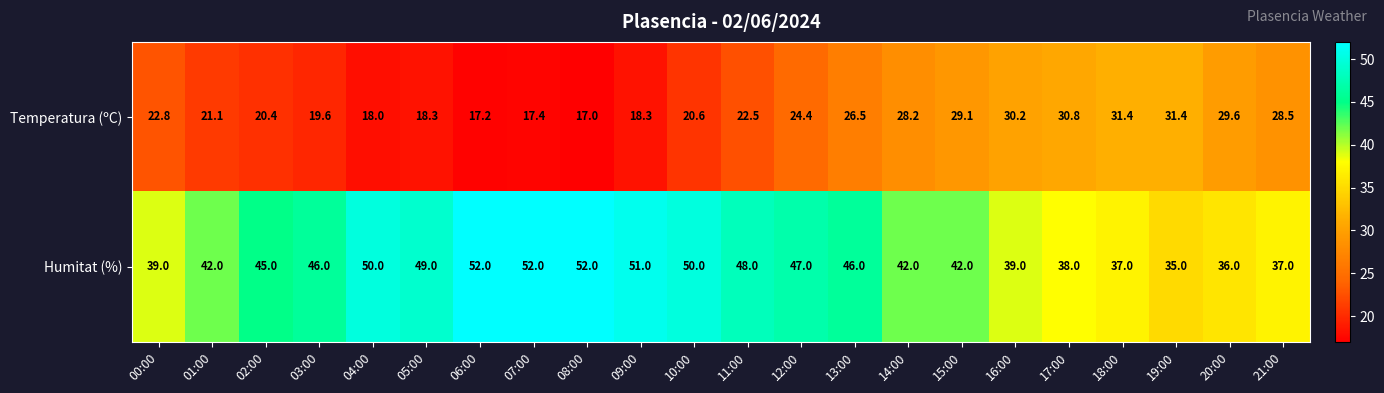

Where does the Temperatura (ºC) series first go above 22?

00:00